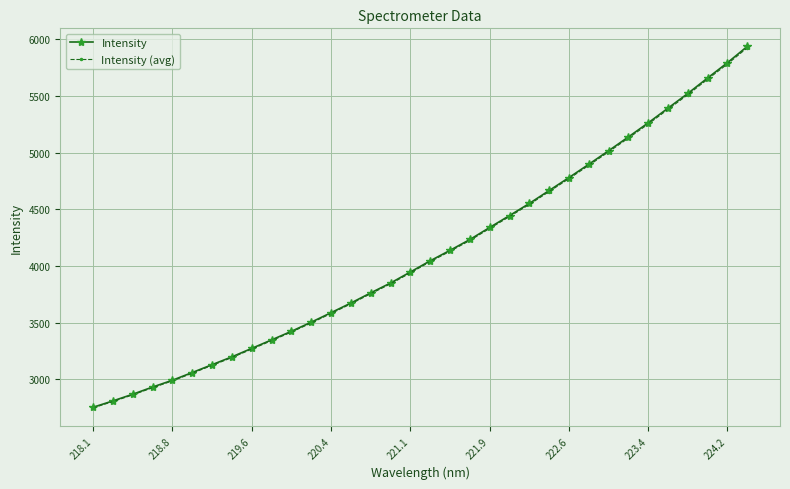

What is the greatest value displayed?

5939.0